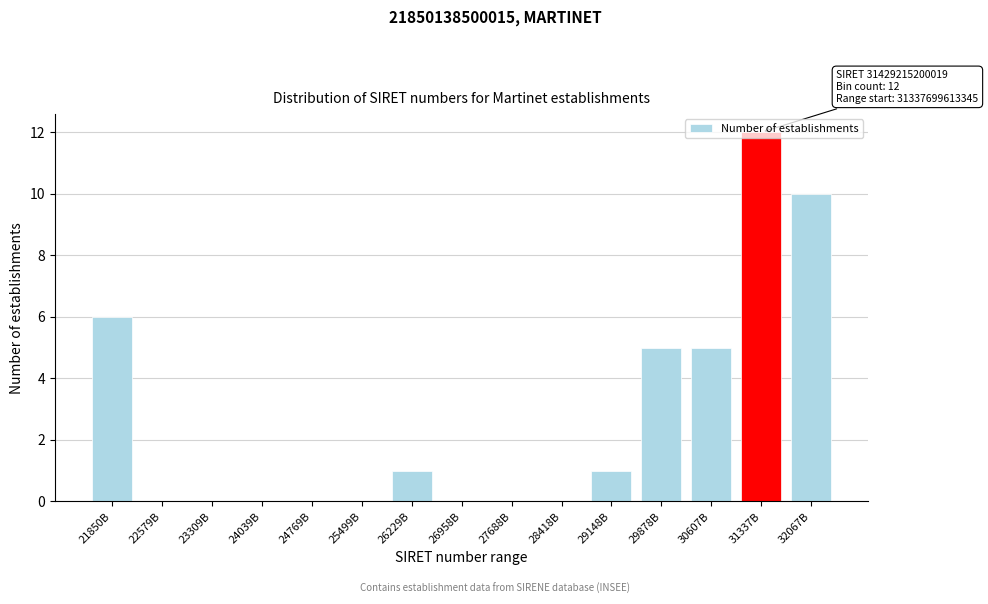

What is the change in value from 30607B to 31337B?

+7